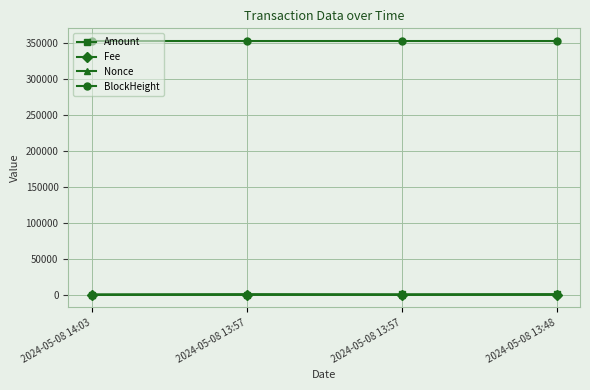

Which series changed the most between 2024-05-08 13:57 and 2024-05-08 13:48?

Nonce